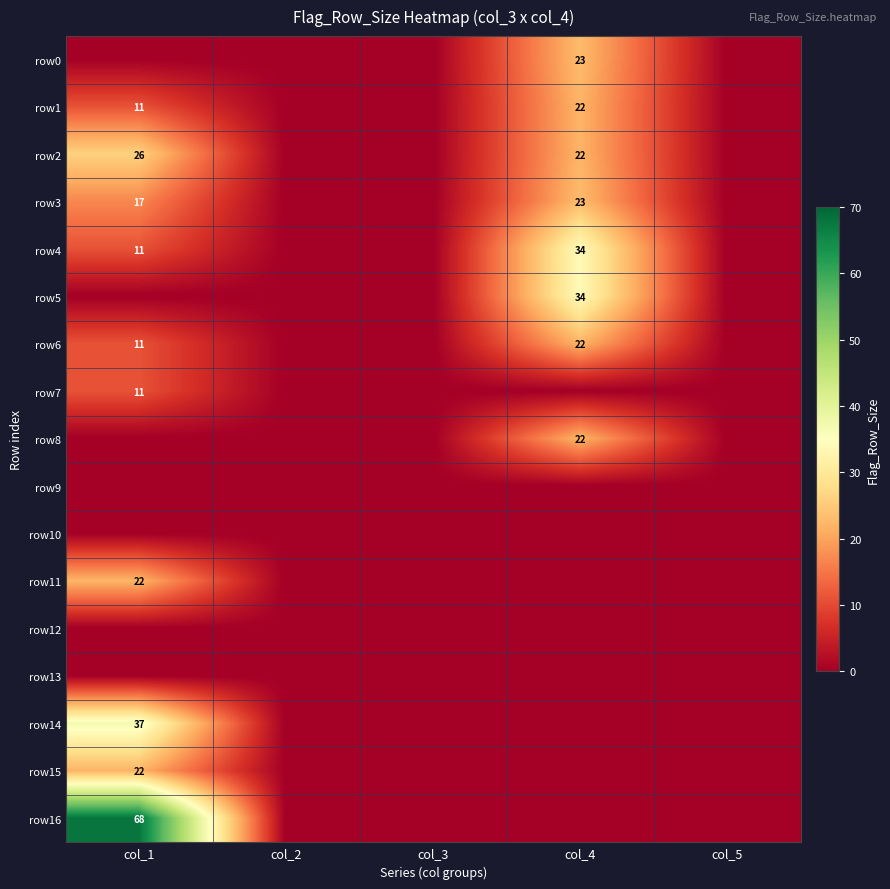

At how many categories does at least one series exceed 15?

2